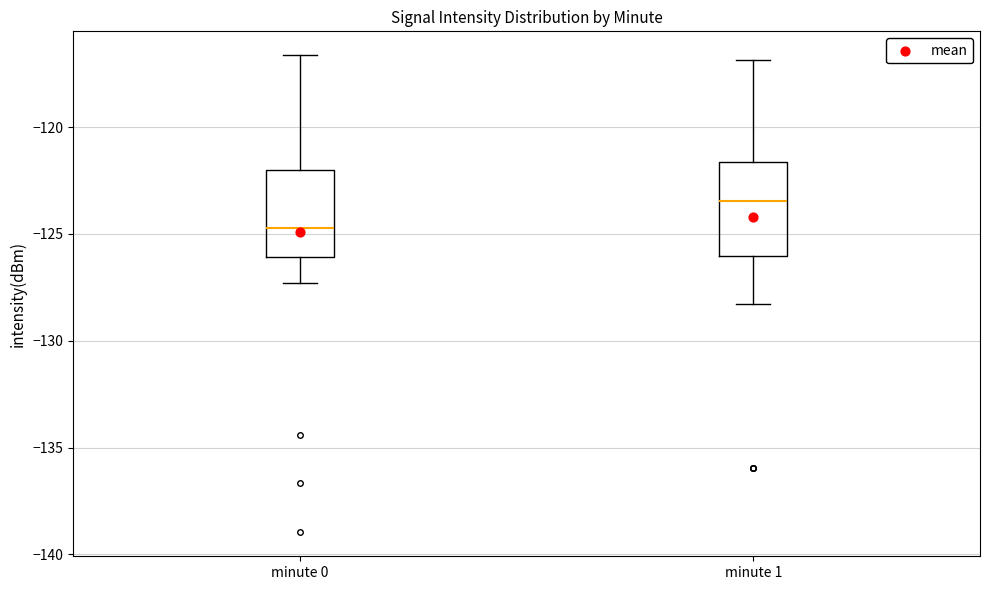

Reading left to right, transcribe this box plot: for each box, give where its median line is, the range the box spans, and where its two whiskers end, as read against the y-axis. The values are not printed on the chart, so give them approximately, as read against the axis.

minute 0: median -124.5, box -126.0 to -122.0, whiskers -127.5 to -116.5
minute 1: median -123.5, box -126.0 to -121.5, whiskers -128.5 to -117.0